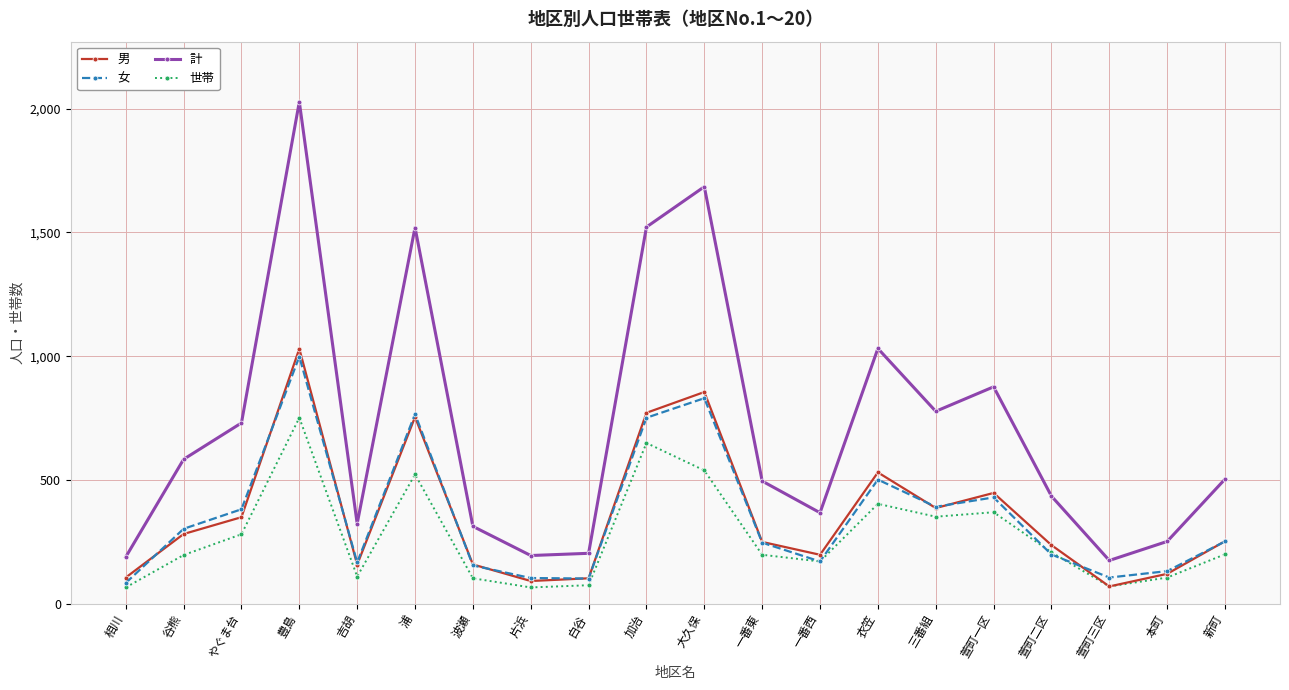

What value does the 計 series have at 片浜?

194